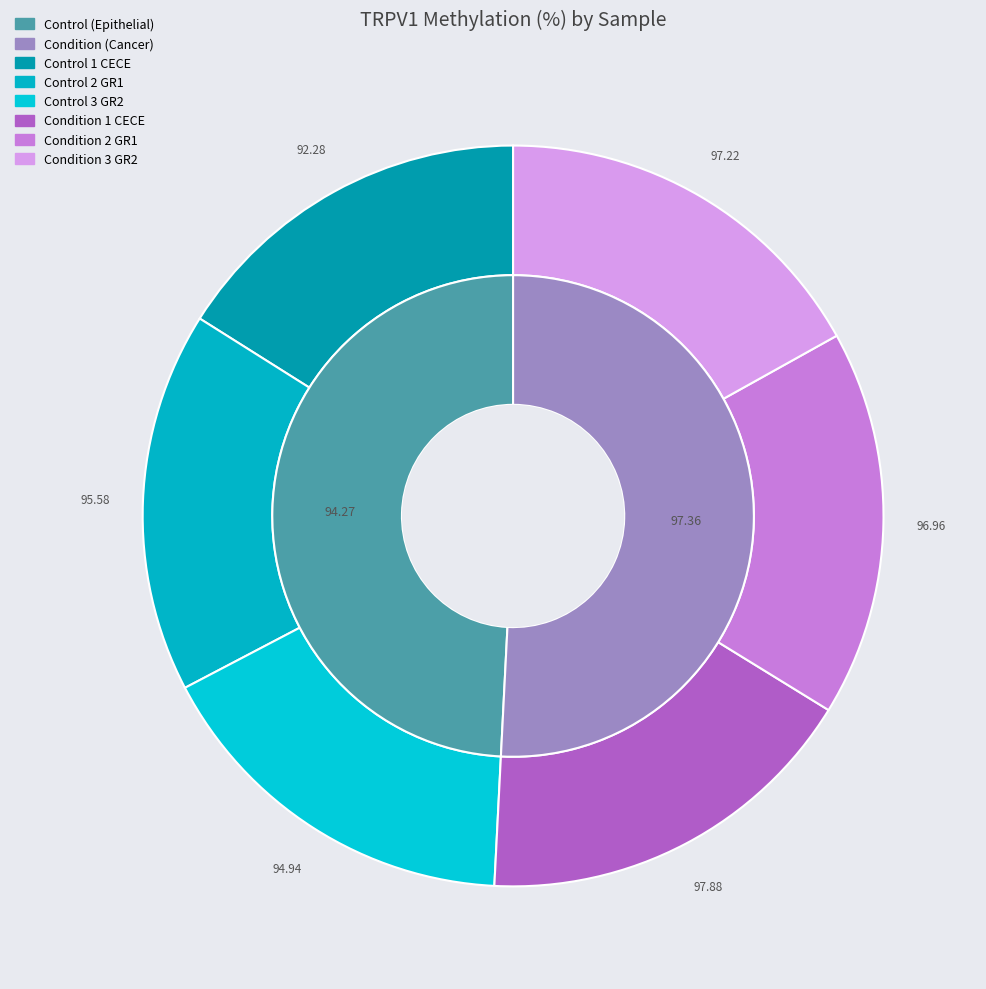

The Condition 2 GR1 slice represents 27% of the pie. True or false?

False